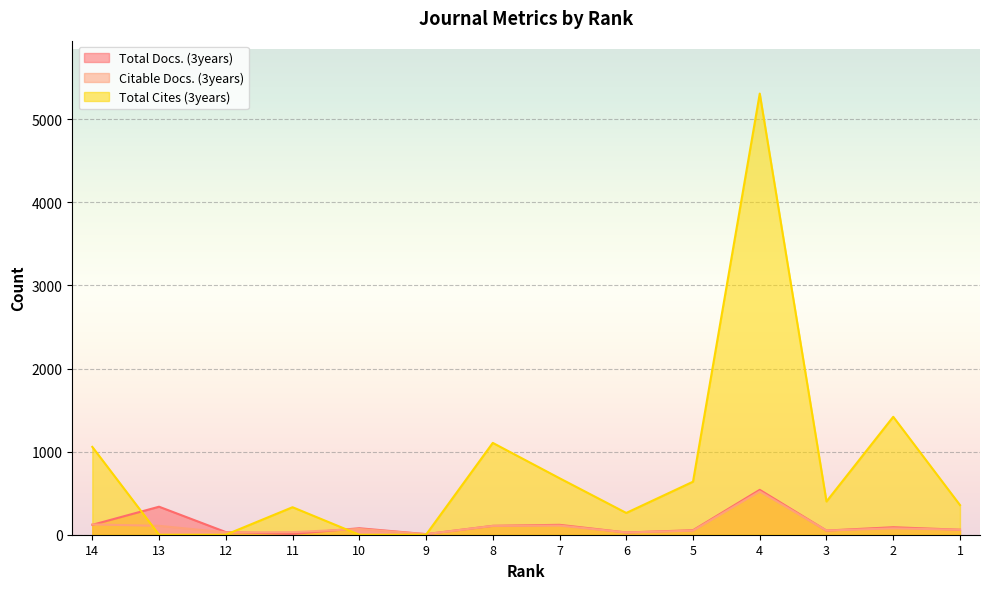

The value of Citable Docs. (3years) at 11 is 31. True or false?

True